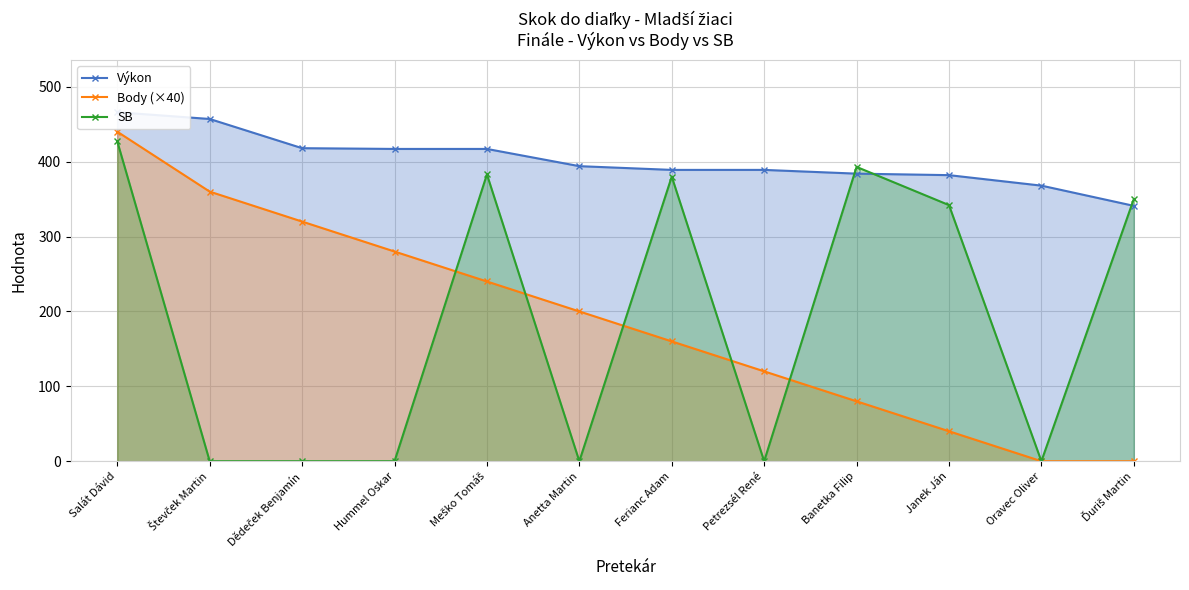

Which series has the widest spread of values?

Body (×40)